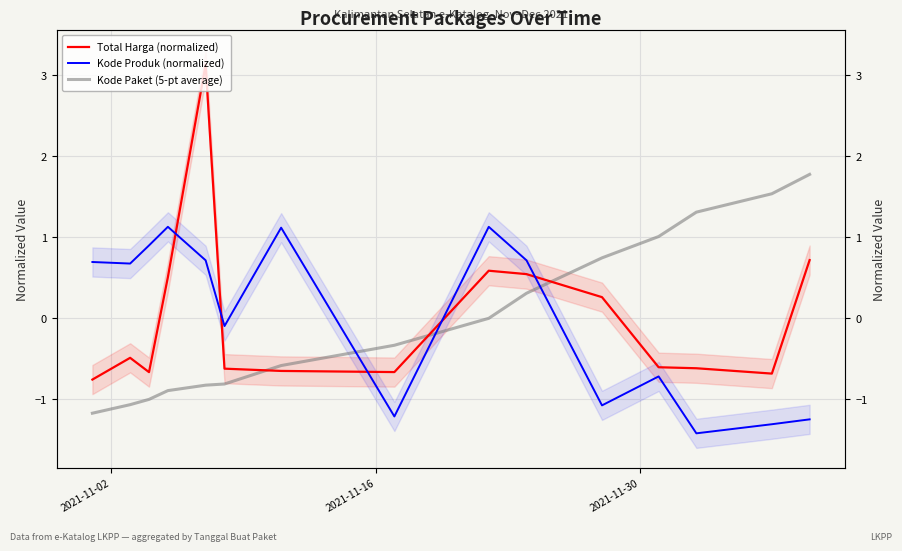

After their last crossing, which series has the higher values: Kode Produk (normalized) or Kode Paket (5-pt average)?

Kode Paket (5-pt average)